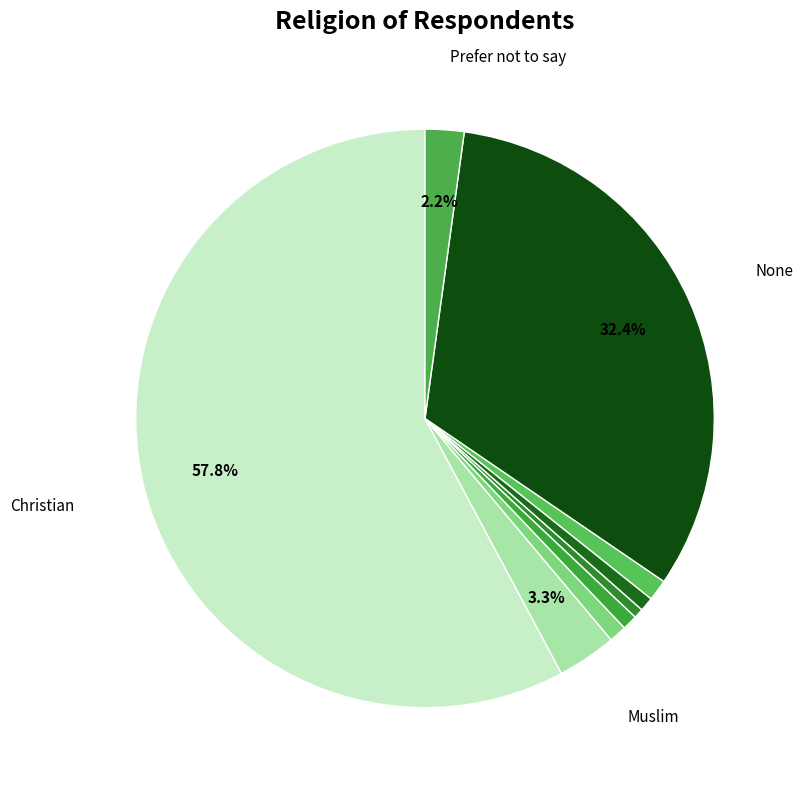

Which category accounts for the majority?

Christian